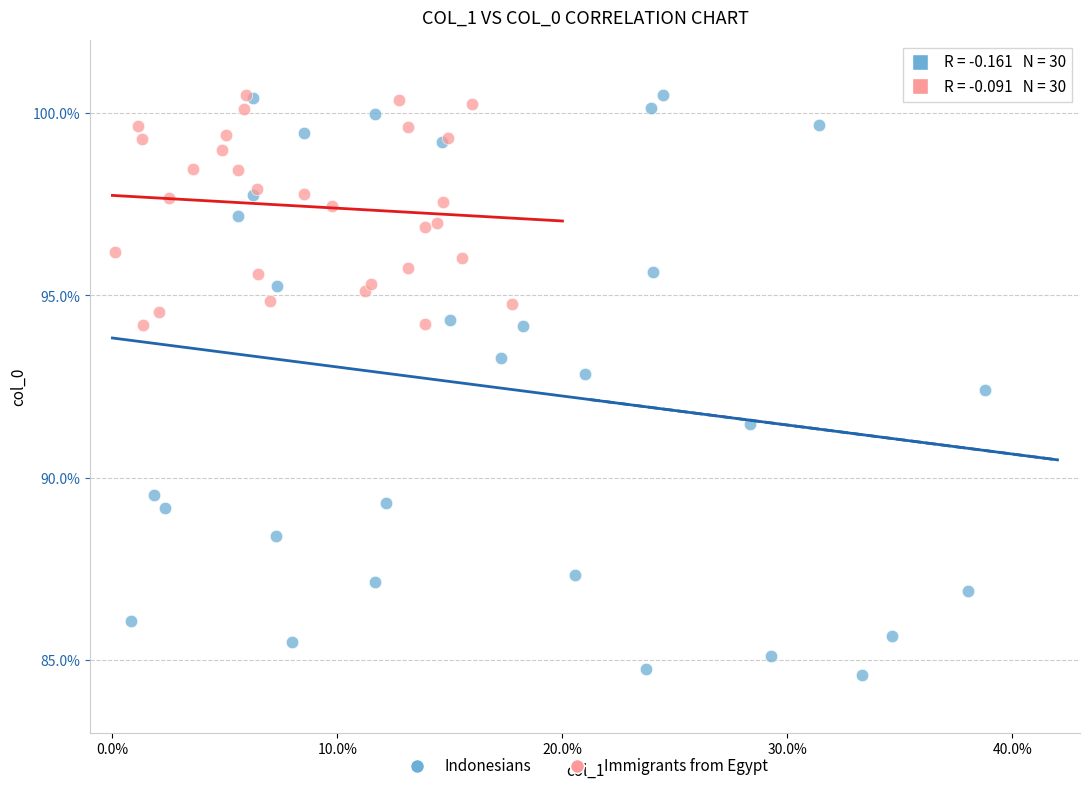

Which series reaches the minimum Y coordinate?

Indonesians